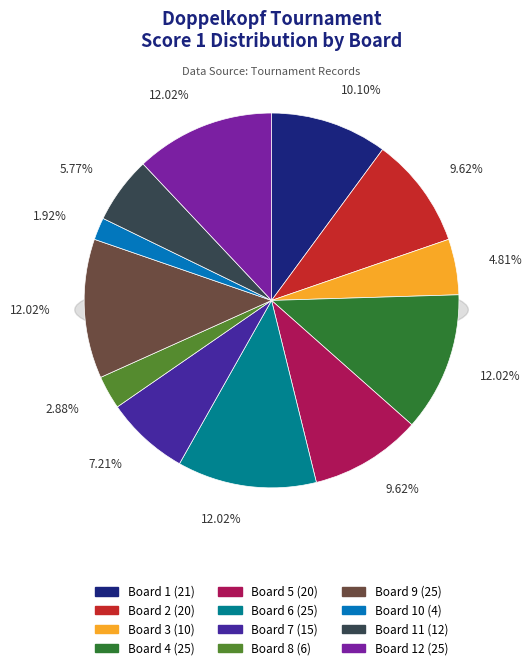

Is there any slice that represents more than half of the pie?

No